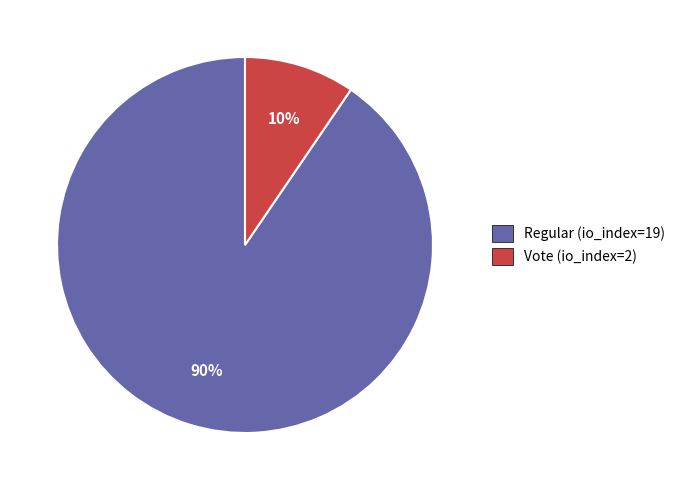

Is it true that Vote (io_index=2) is 1% of the pie?

False